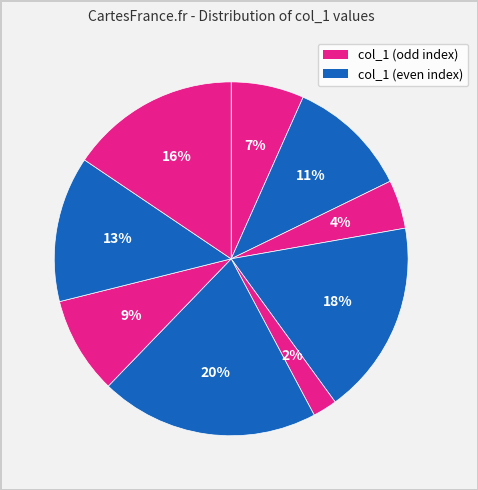

Count the number of slices in the pie.

9